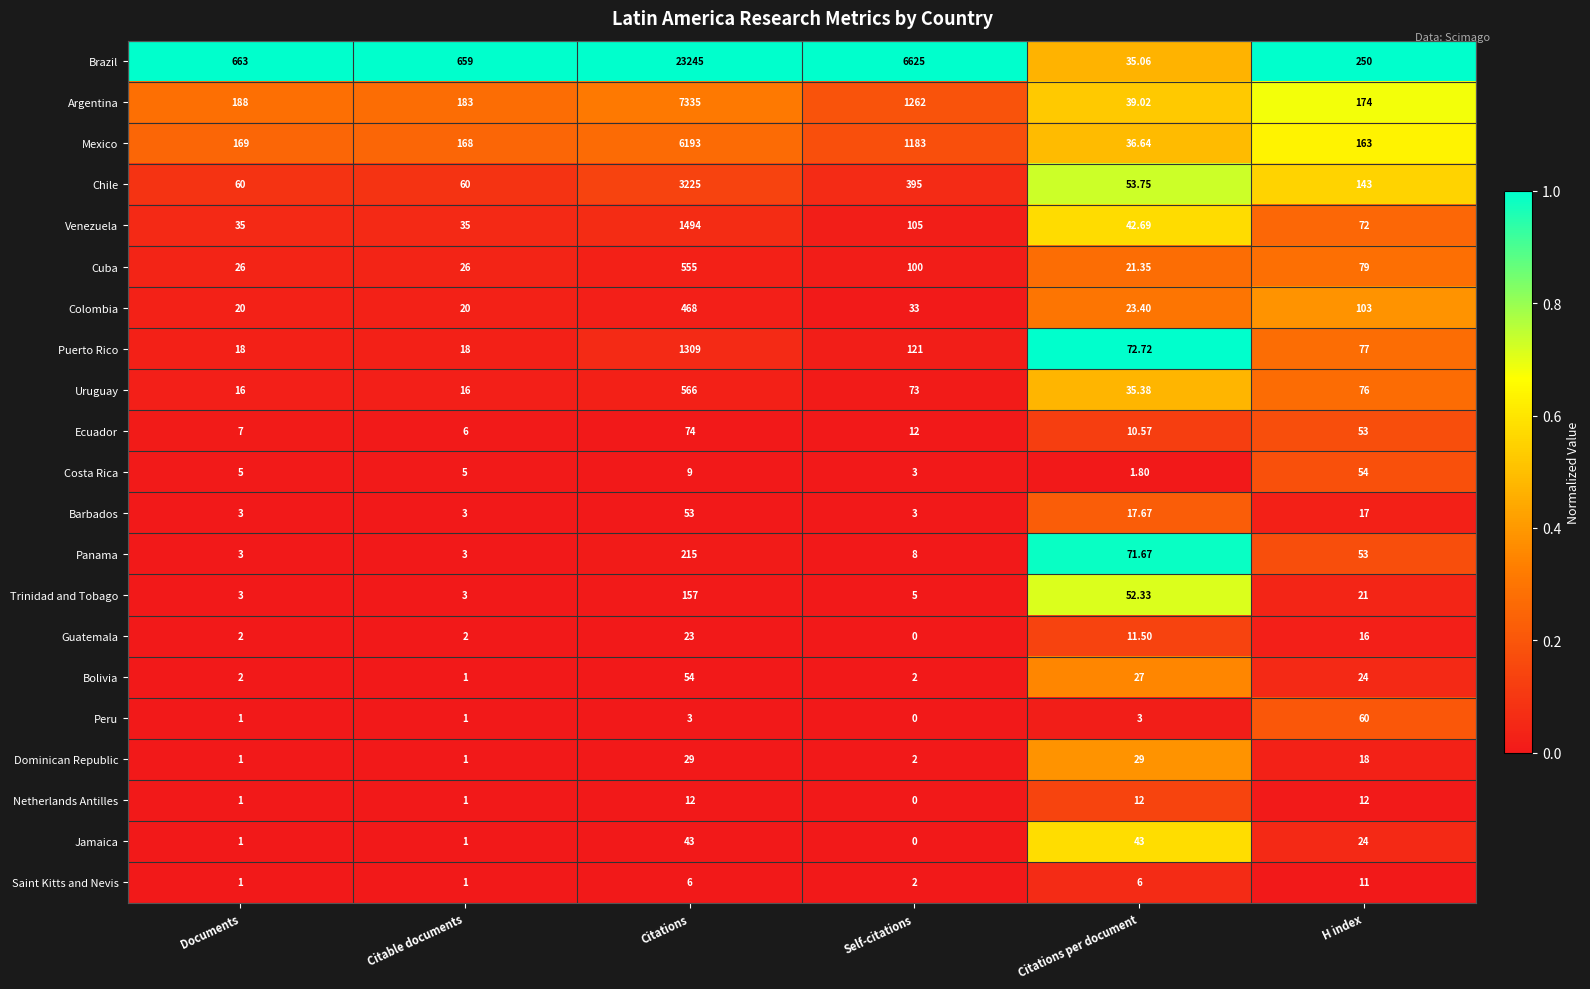

How many values in the Guatemala series exceed 11?

3